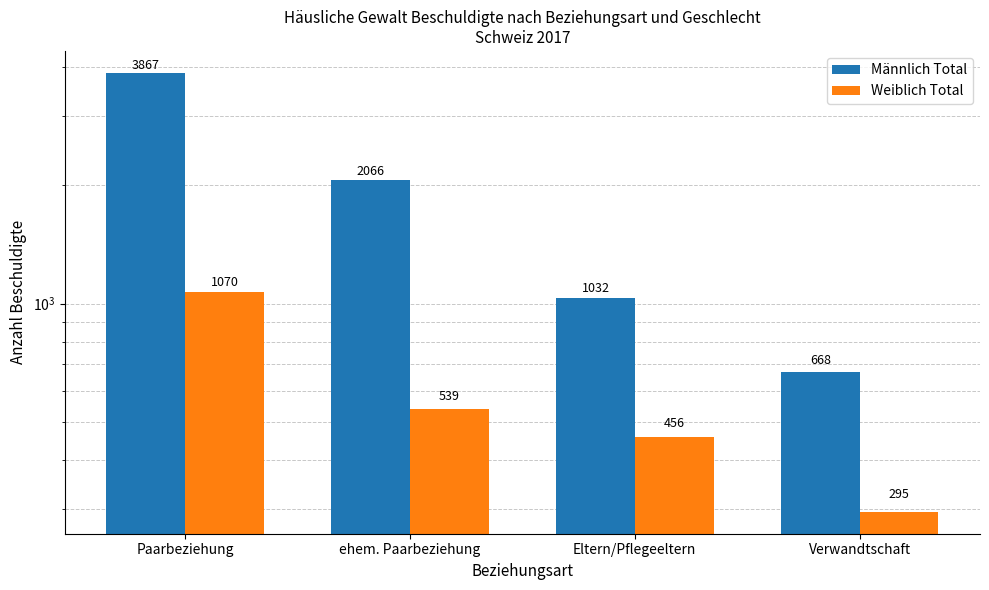

How many data points does each series have?

4